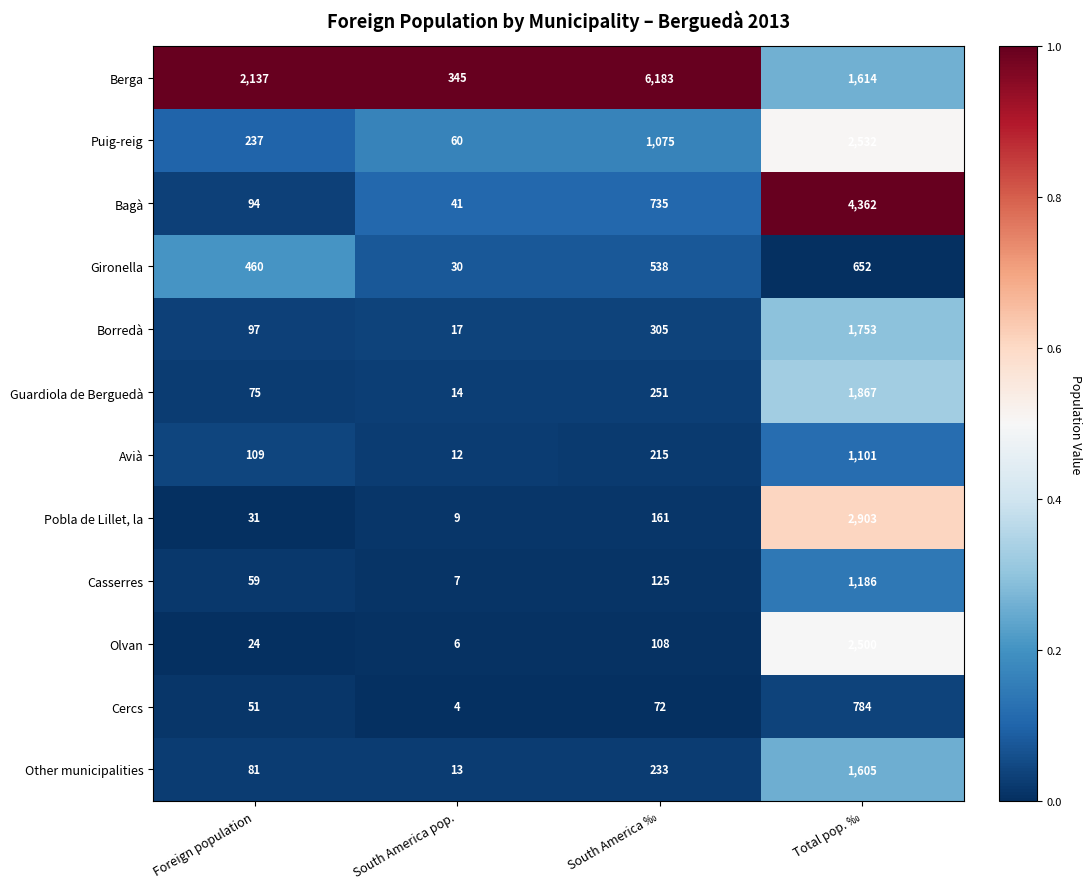

The value of Puig-reig at South America pop. is 60. True or false?

True